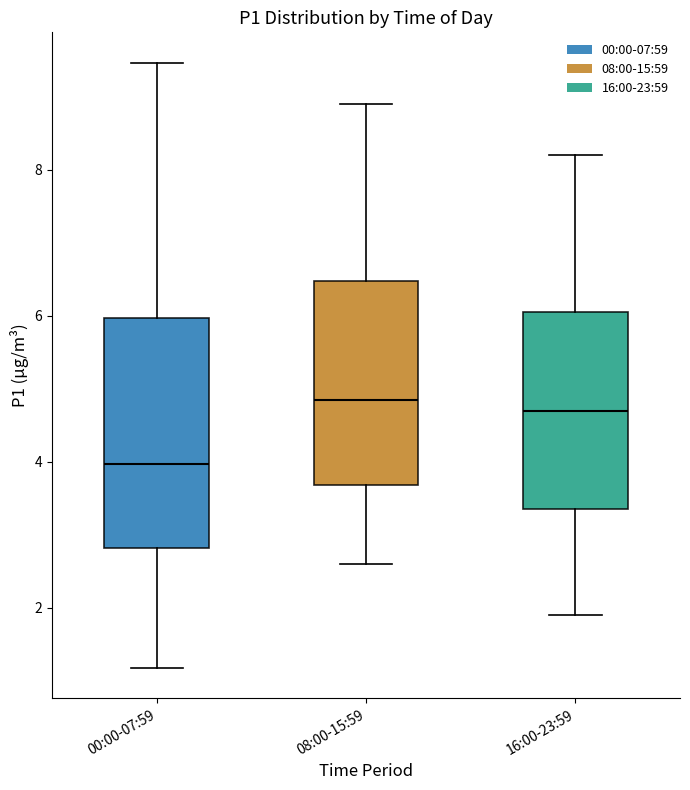

Reading left to right, read every box against the y-axis: the position of its median line, the range the box covers, and the ends of its whiskers. The values are not printed on the chart, so give them approximately, as read against the axis.

00:00-07:59: median 4.0, box 2.8 to 6.0, whiskers 1.2 to 9.4
08:00-15:59: median 4.8, box 3.6 to 6.4, whiskers 2.6 to 9.0
16:00-23:59: median 4.8, box 3.4 to 6.0, whiskers 2.0 to 8.2